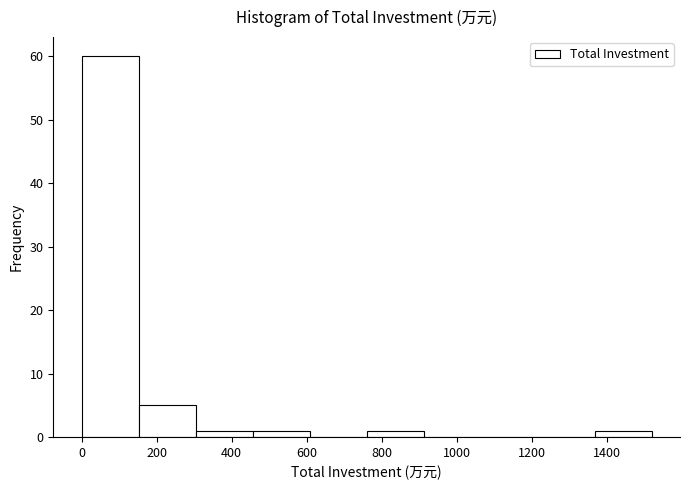

Reading left to right, transcribe this chart: for each bar, give the range it covers on the x-axis and its height. Neither the bar edges nor the heights are printed on the chart, so give them approximately, as read against the axes.

0 to 160: 60
160 to 300: 5
300 to 460: 1
460 to 600: 1
600 to 760: 0
760 to 920: 1
920 to 1060: 0
1060 to 1220: 0
1220 to 1360: 0
1360 to 1520: 1